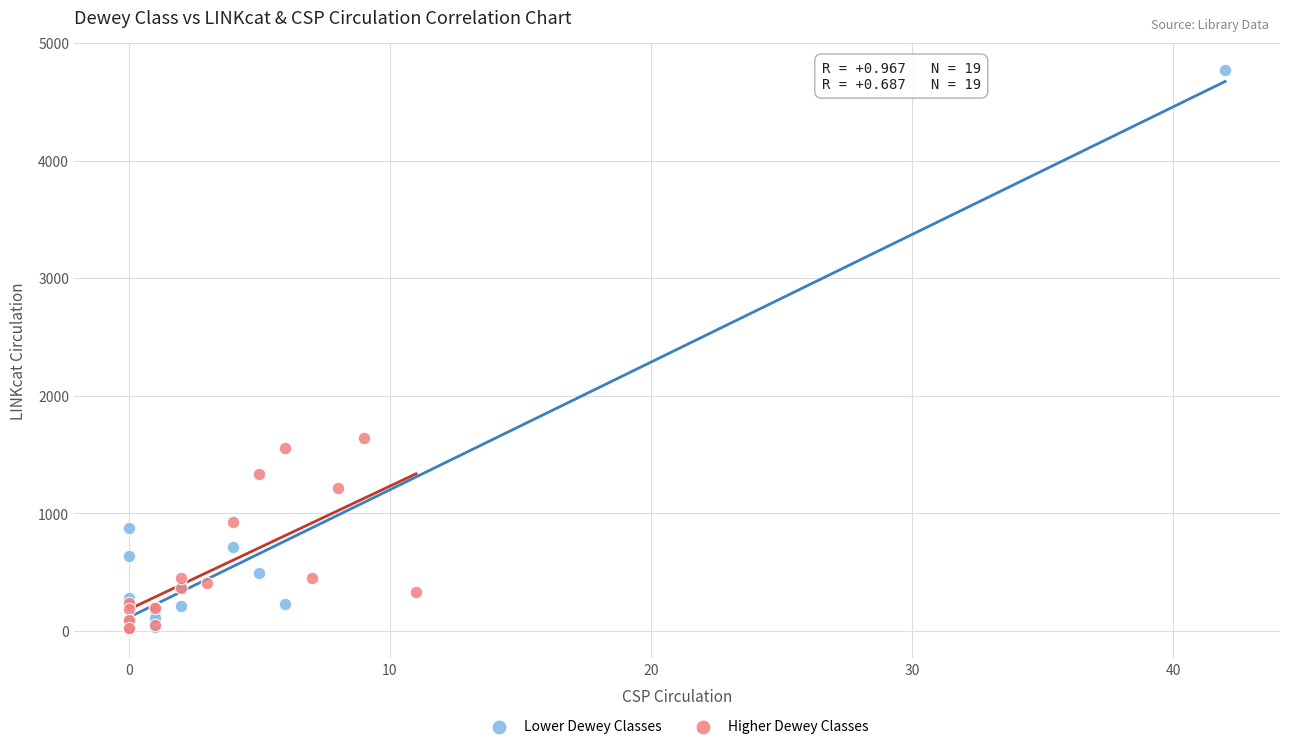

Which series has the widest spread of Y values?

Lower Dewey Classes